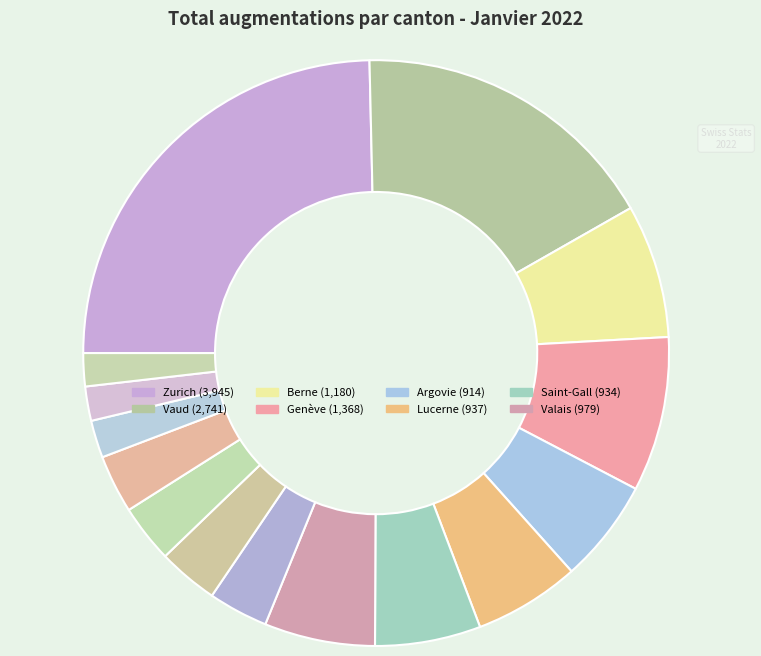

To the nearest percent, what is the average slice percentage?

7%